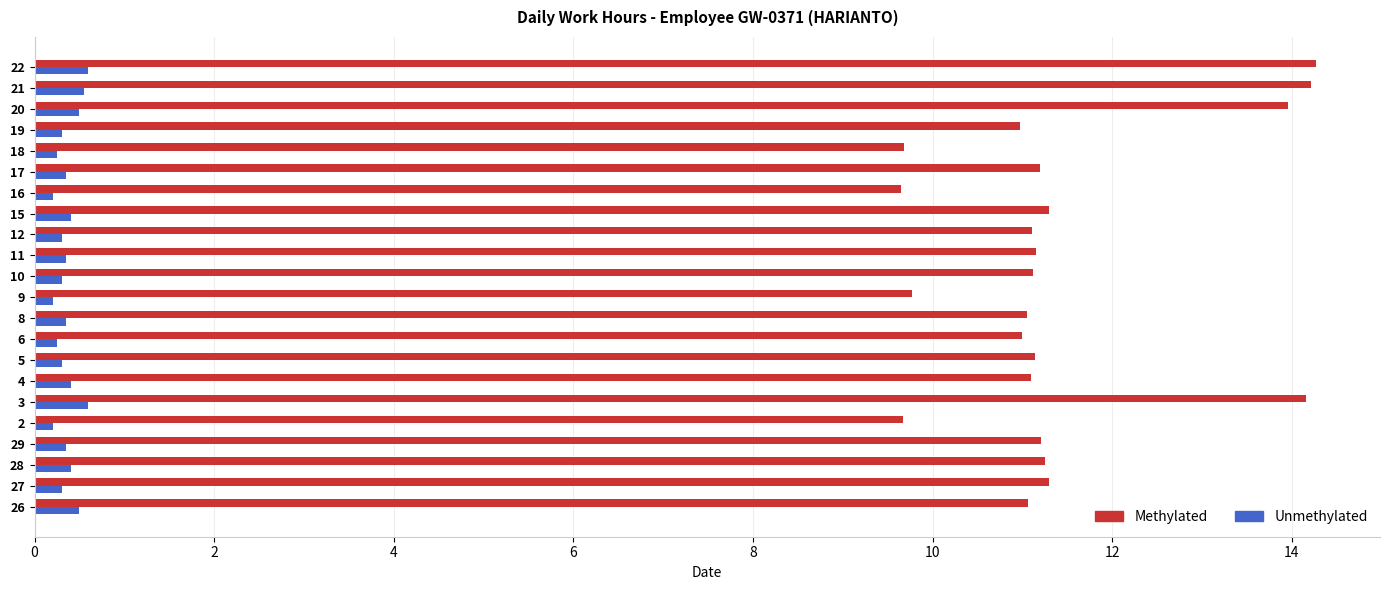

What is the sum of all Methylated values?

251.3